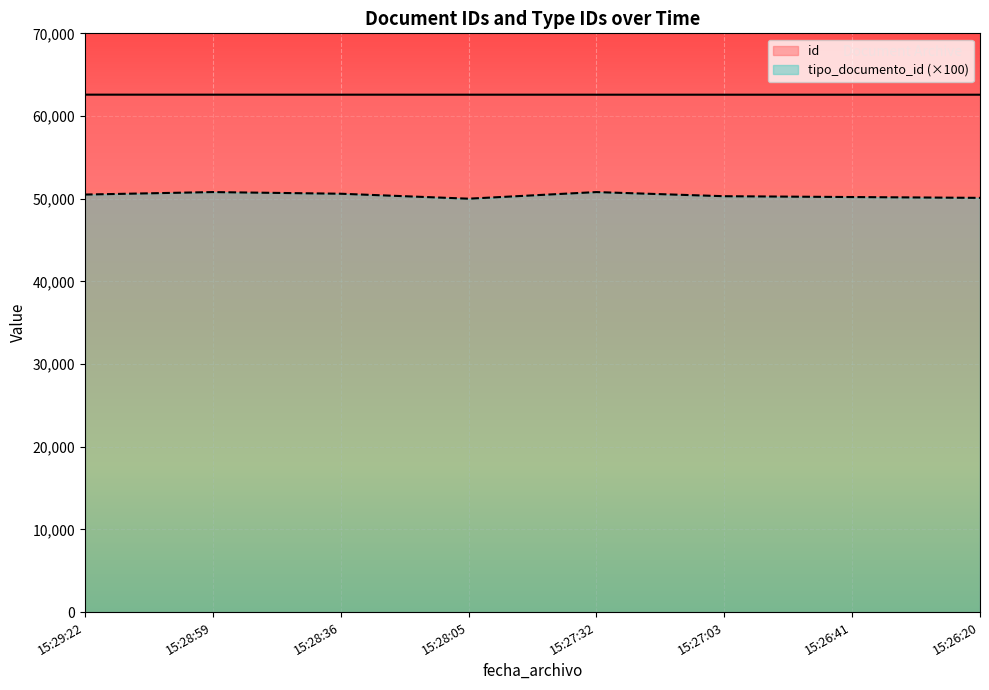

Is the value of id at 15:26:20 greater than the value of tipo_documento_id (×100) at 15:26:20?

Yes